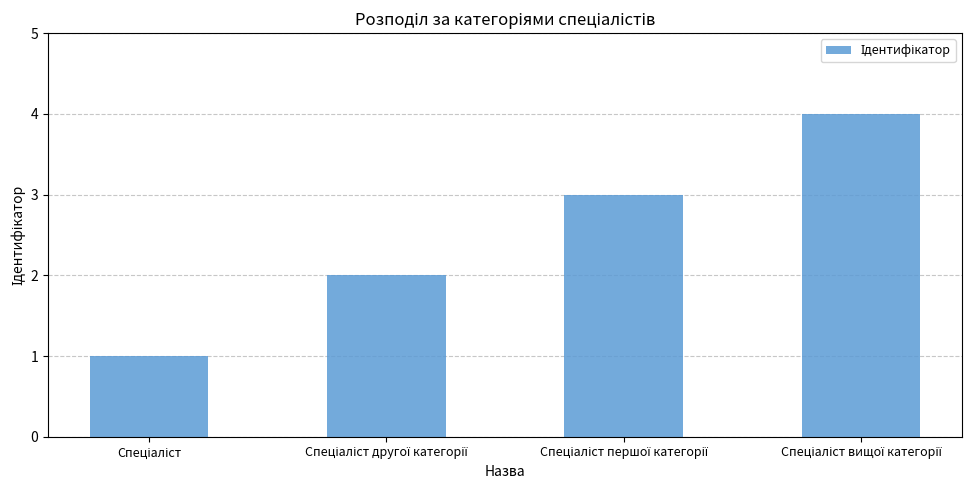

What is the smallest value displayed?

1